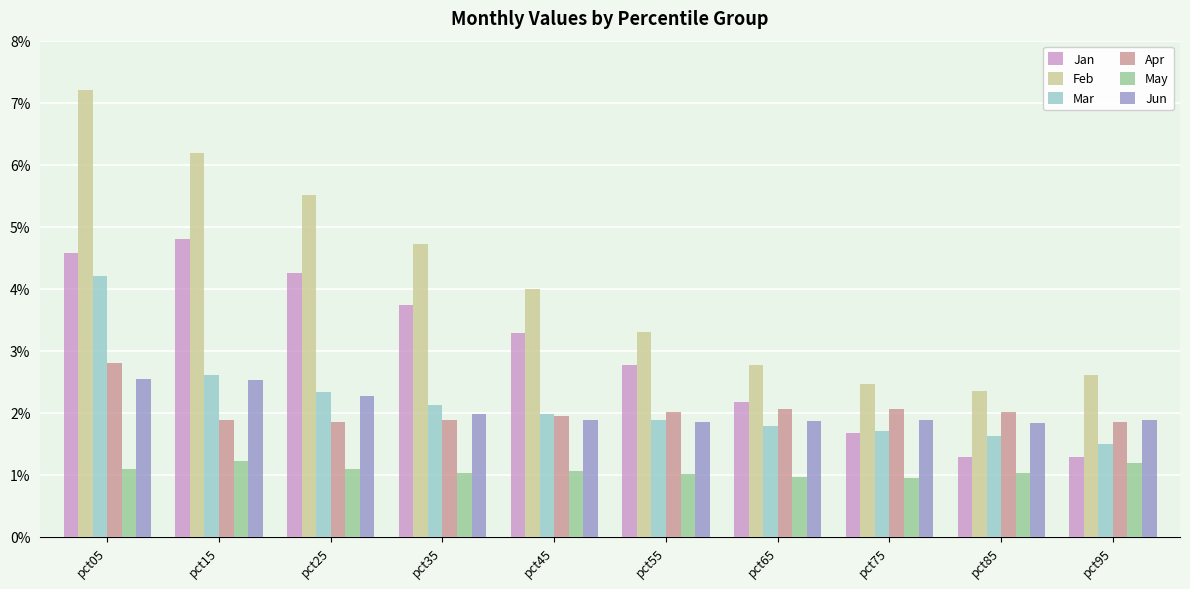

What is the difference between the maximum and minimum values in the Jan series?

3.5